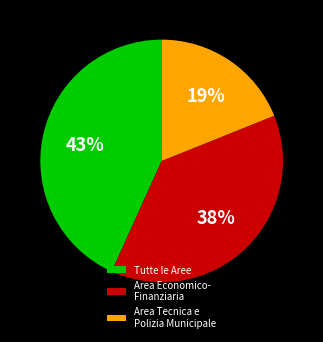

Which has a higher value, Area Tecnica e Polizia Municipale or Tutte le Aree?

Tutte le Aree